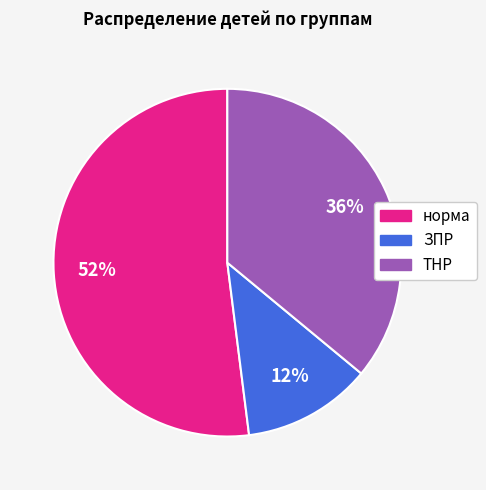

How many segments does this pie chart have?

3